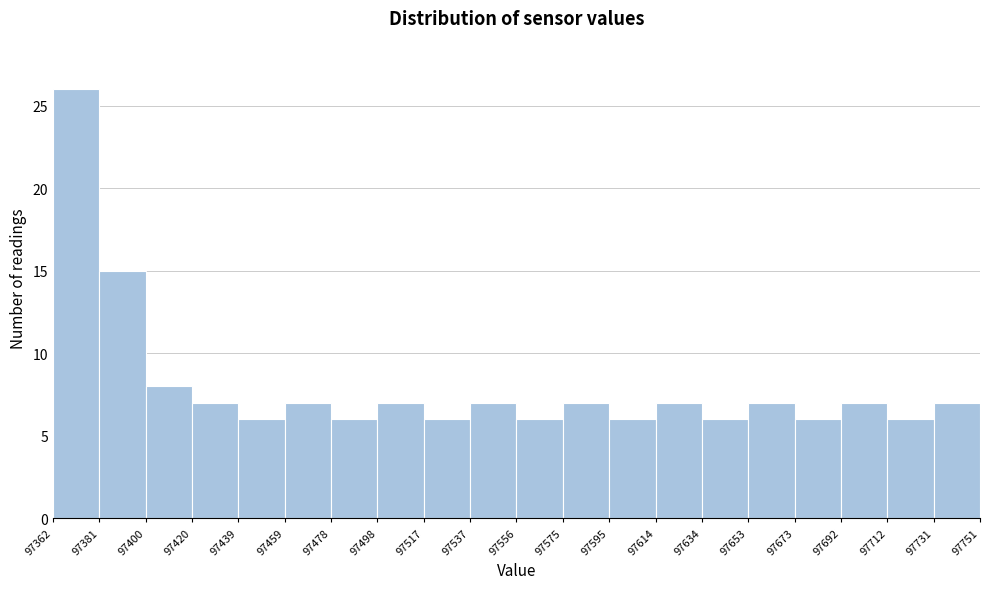

Reading left to right, transcribe this chart: for each bar, give the range it covers on the x-axis and its height. The values are not printed on the chart, so give them approximately, as read against the axis.

97362 to 97381: 26
97381 to 97400: 15
97400 to 97420: 8
97420 to 97439: 7
97439 to 97459: 6
97459 to 97478: 7
97478 to 97498: 6
97498 to 97517: 7
97517 to 97537: 6
97537 to 97556: 7
97556 to 97575: 6
97575 to 97595: 7
97595 to 97614: 6
97614 to 97634: 7
97634 to 97653: 6
97653 to 97673: 7
97673 to 97692: 6
97692 to 97712: 7
97712 to 97731: 6
97731 to 97751: 7